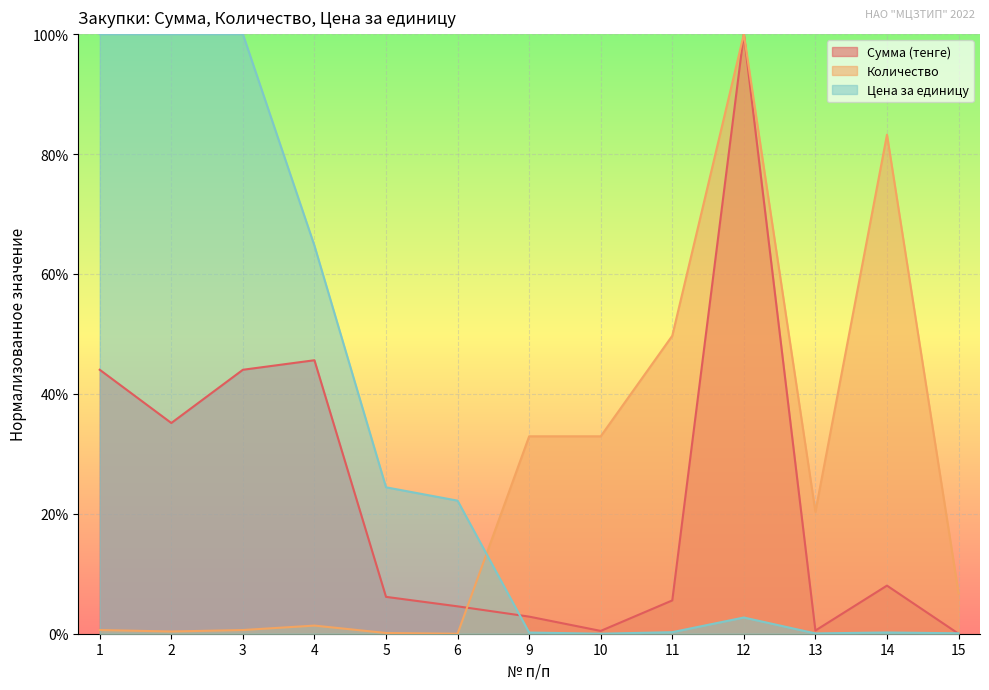

Which category has the highest value in the Количество series?

12